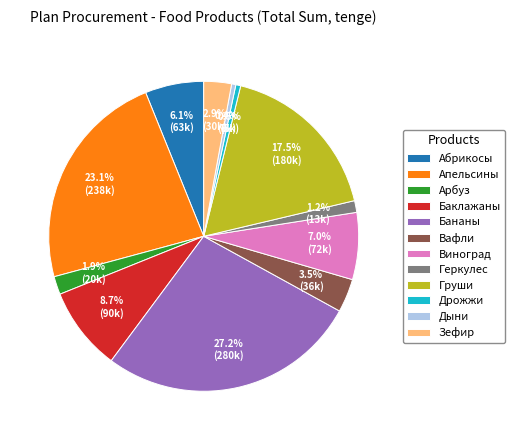

Combined, do Абрикосы and Зефир account for over 50%?

No